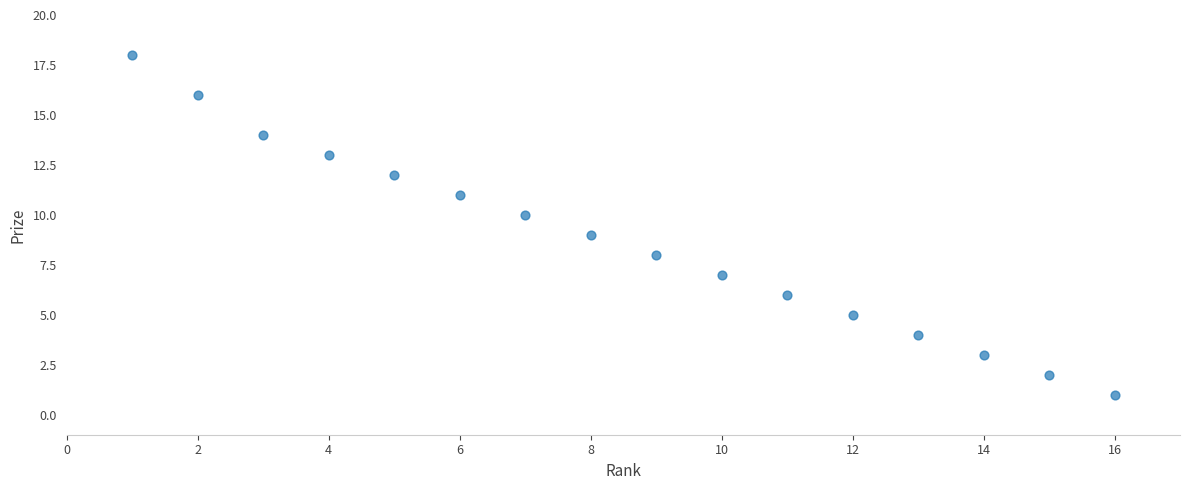

What is the range of Y values (max minus min)?

17